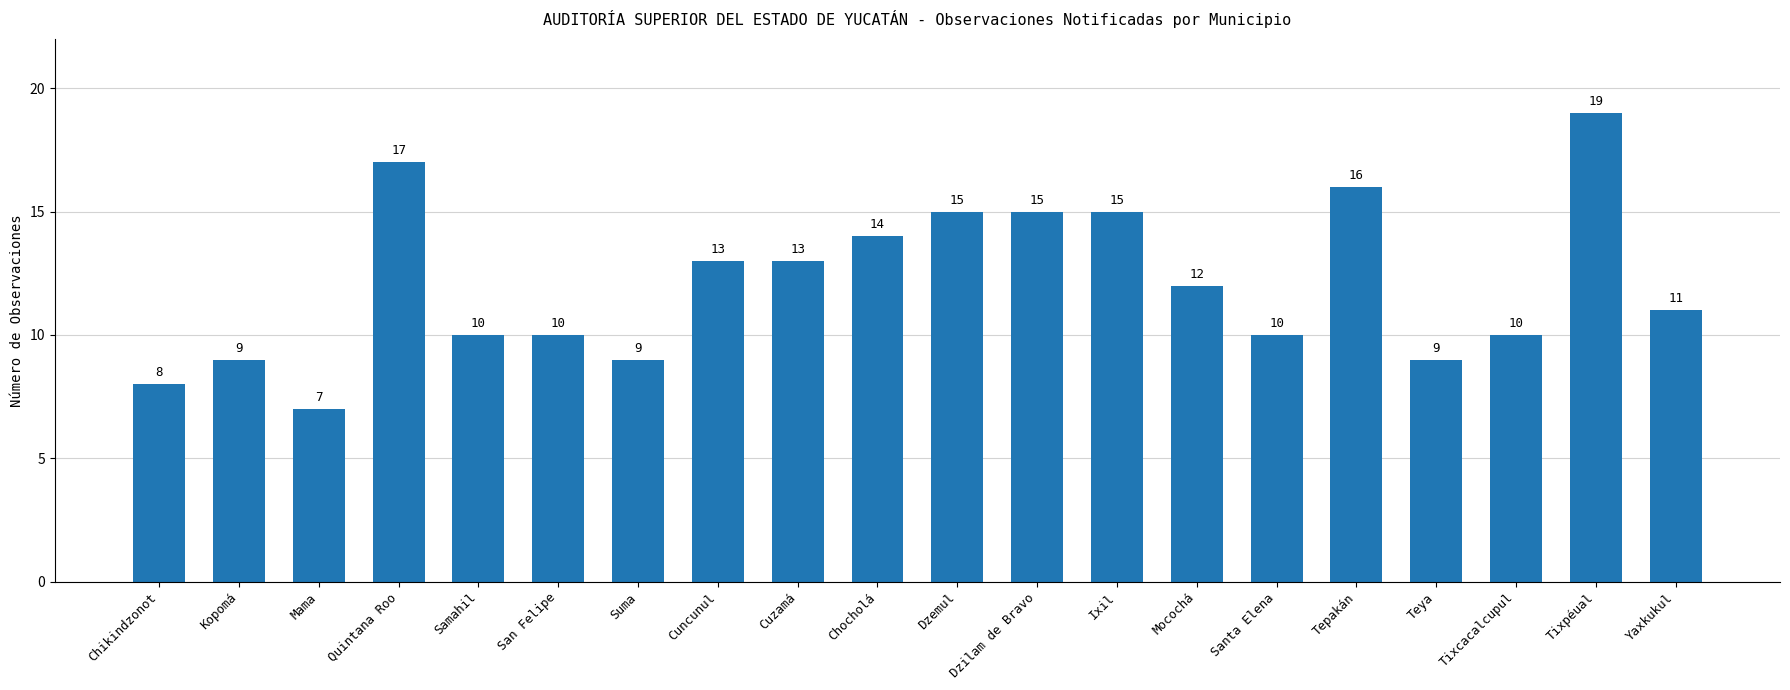

How many bars are there in total?

20